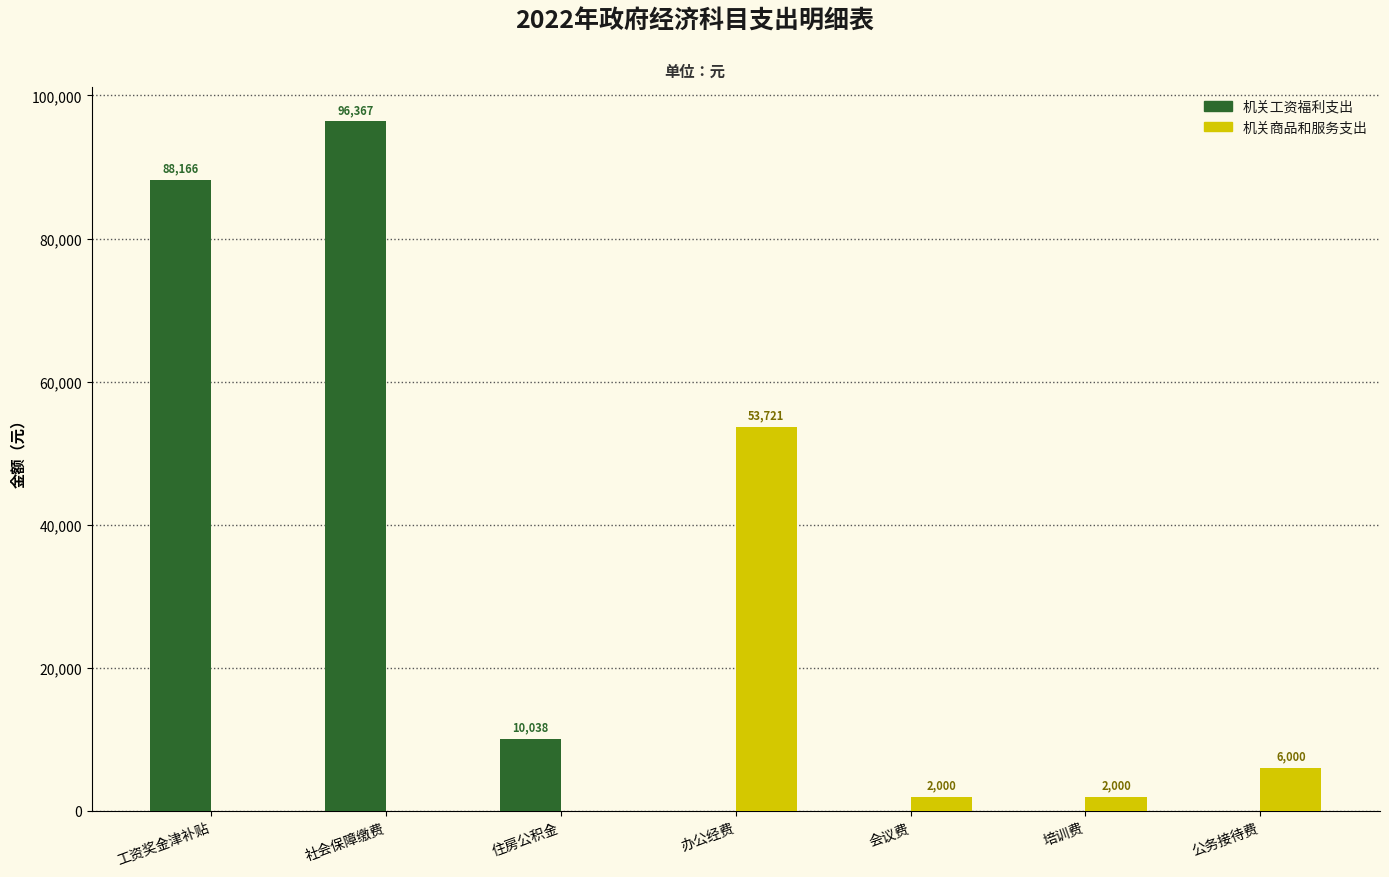

How many groups of bars are there?

7